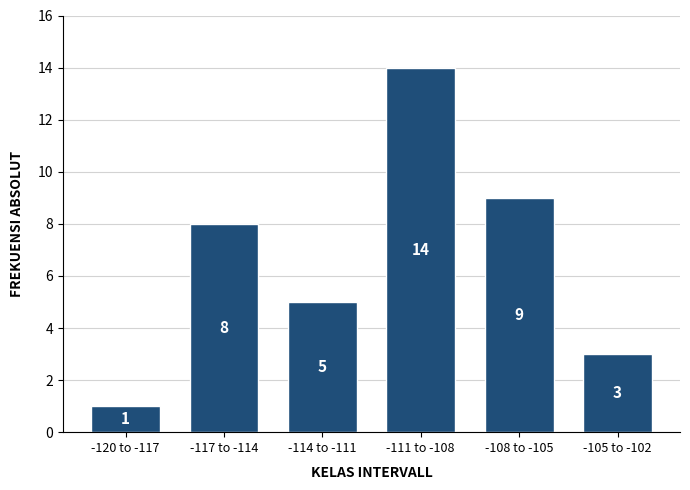

Reading right to left, transcribe all the data shown in this chart.

3	9	14	5	8	1